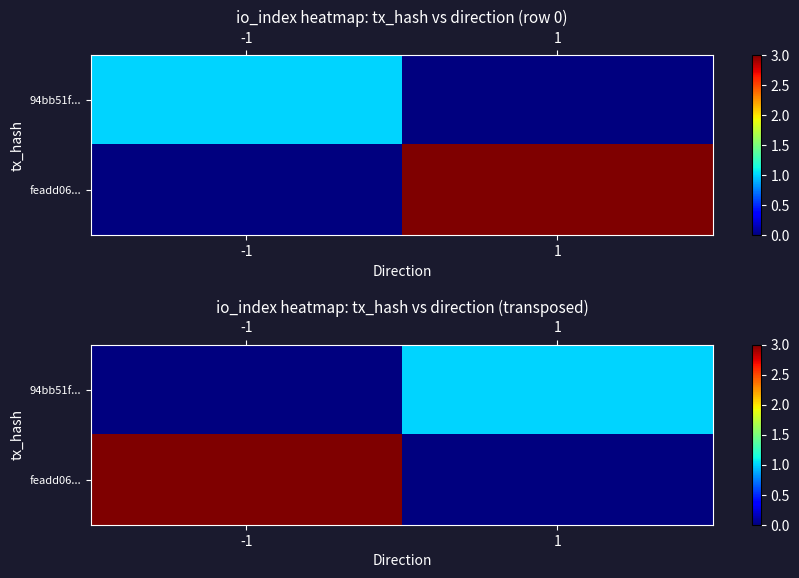

Count the number of categories in the chart.

2